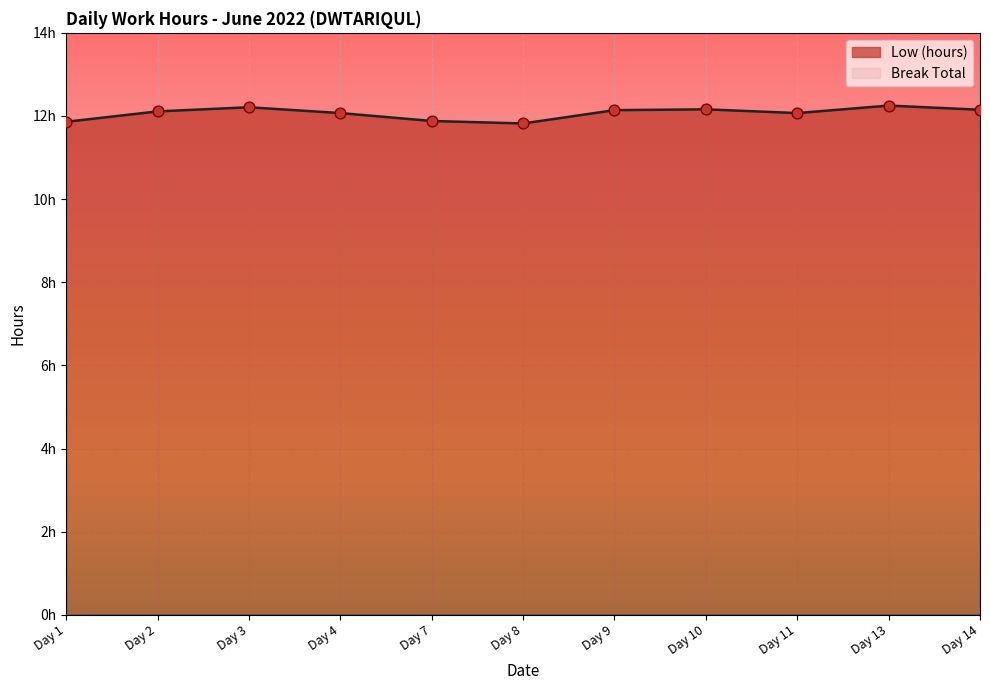

What is the change in value from Day 1 to Day 4?

+0.2